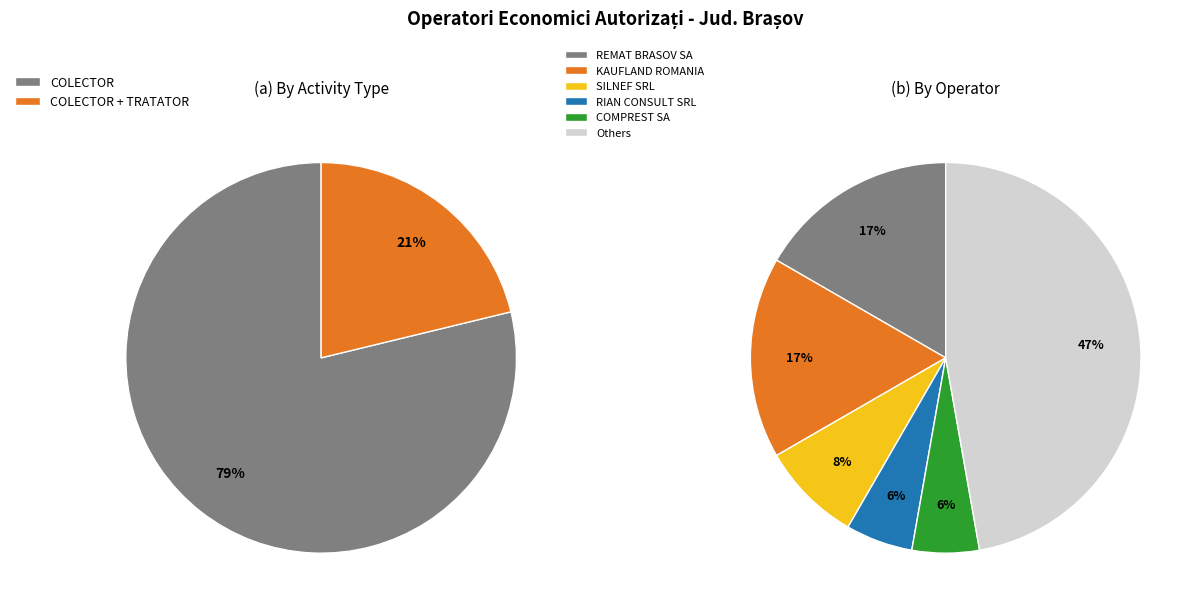

Does any single category account for the majority?

Yes